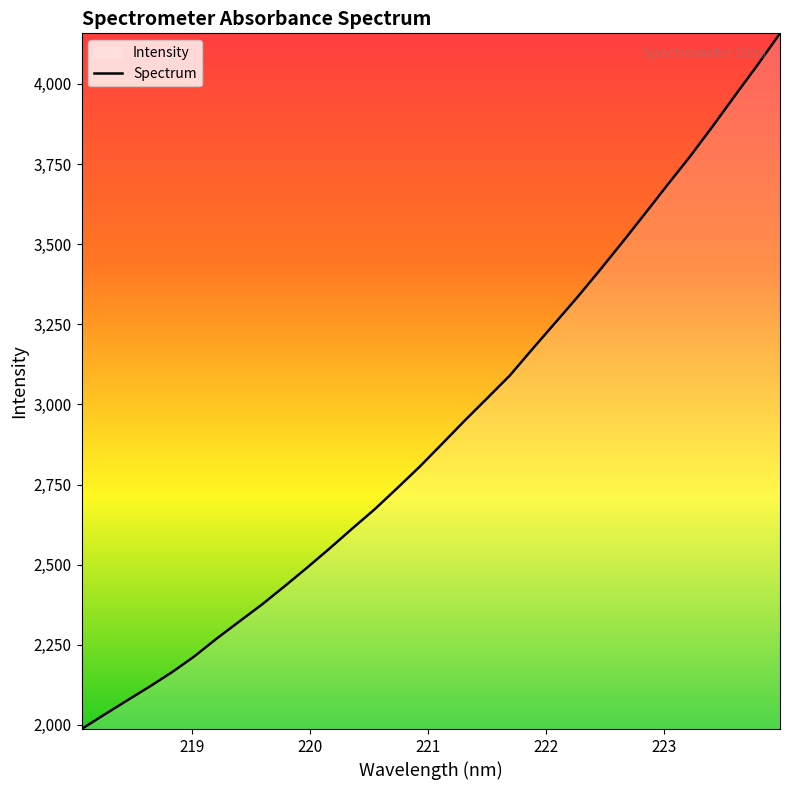

What is the smallest value displayed?

1987.0